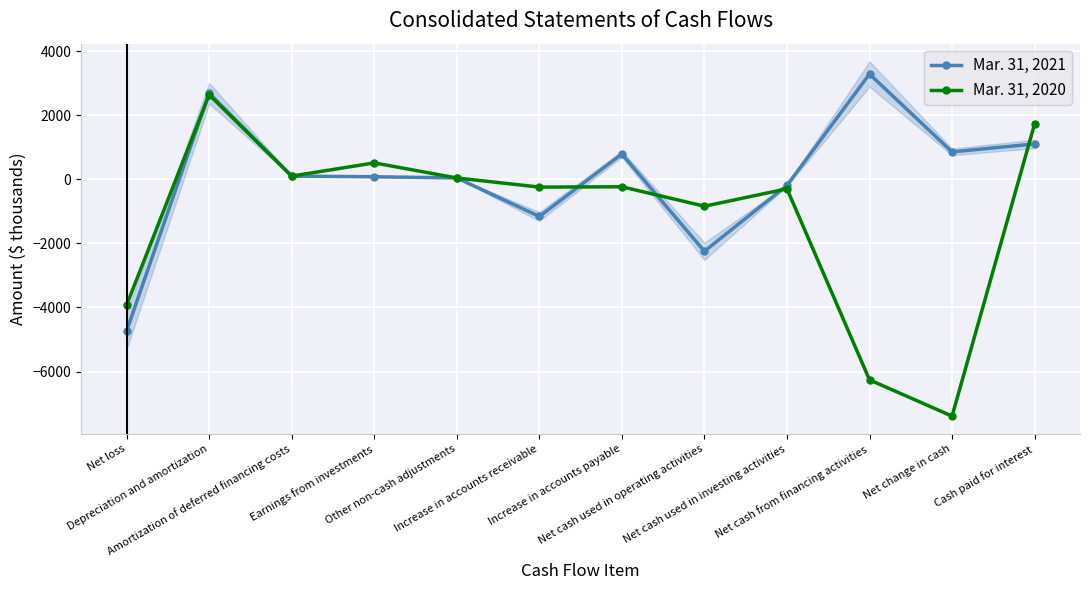

How many interior local peaks does the Mar. 31, 2020 series have?

4